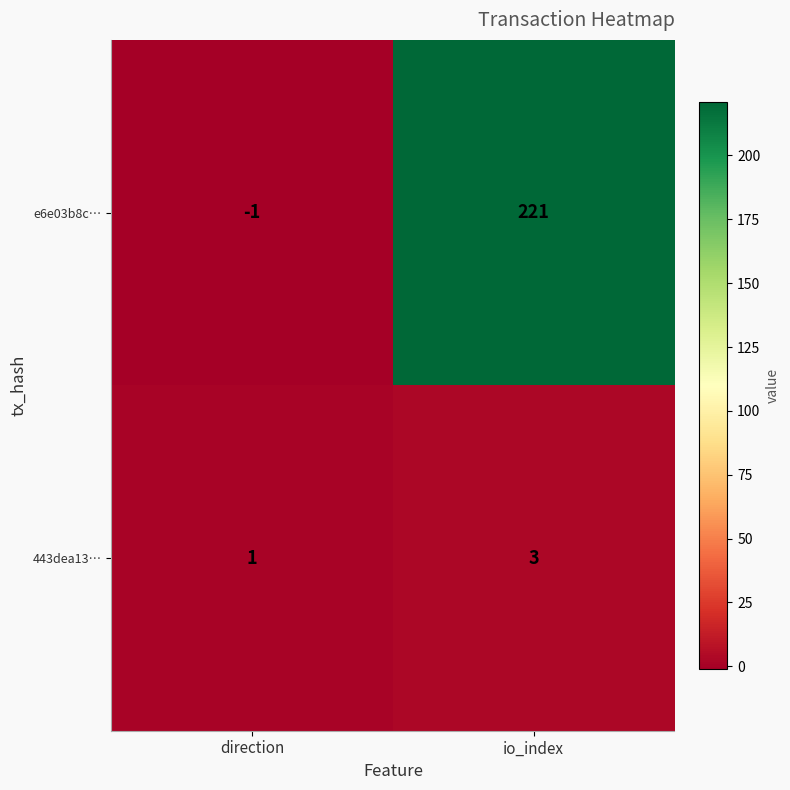

Reading right to left, transcribe all the data shown in this chart.

e6e03b8c…: io_index=221	direction=-1
443dea13…: io_index=3	direction=1